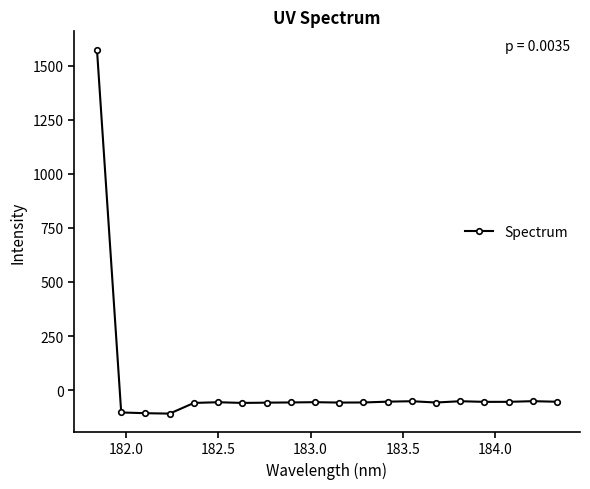

What is the greatest value displayed?

1574.5